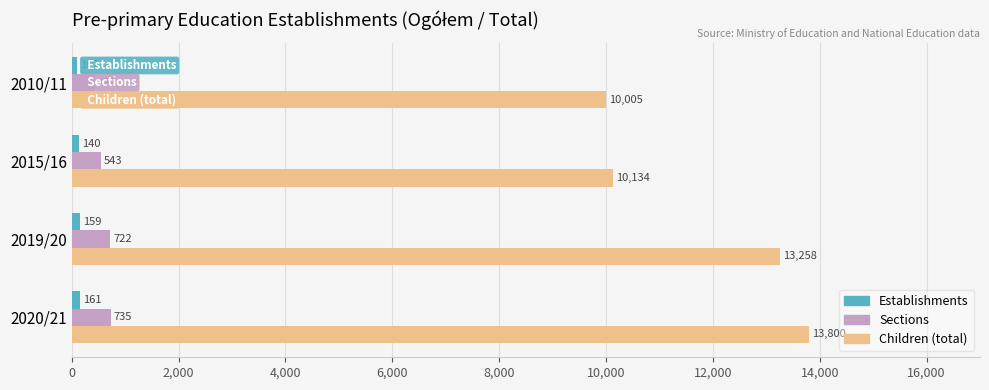

Which category has the highest value across all series?

2020/21